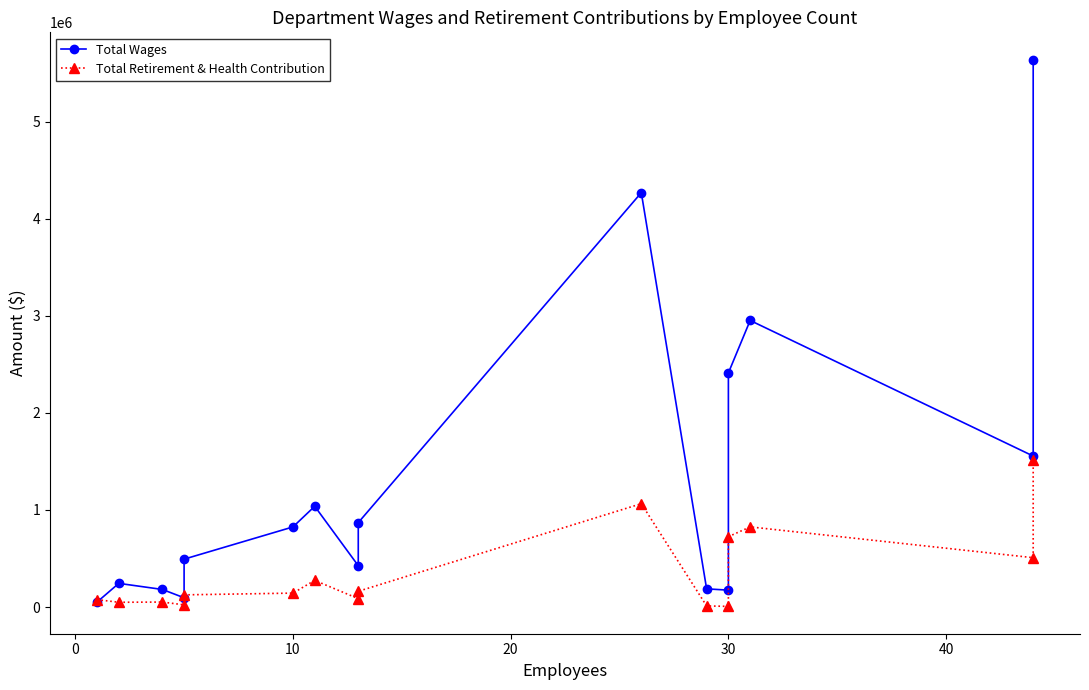

What is the maximum value shown in the chart?

5638212